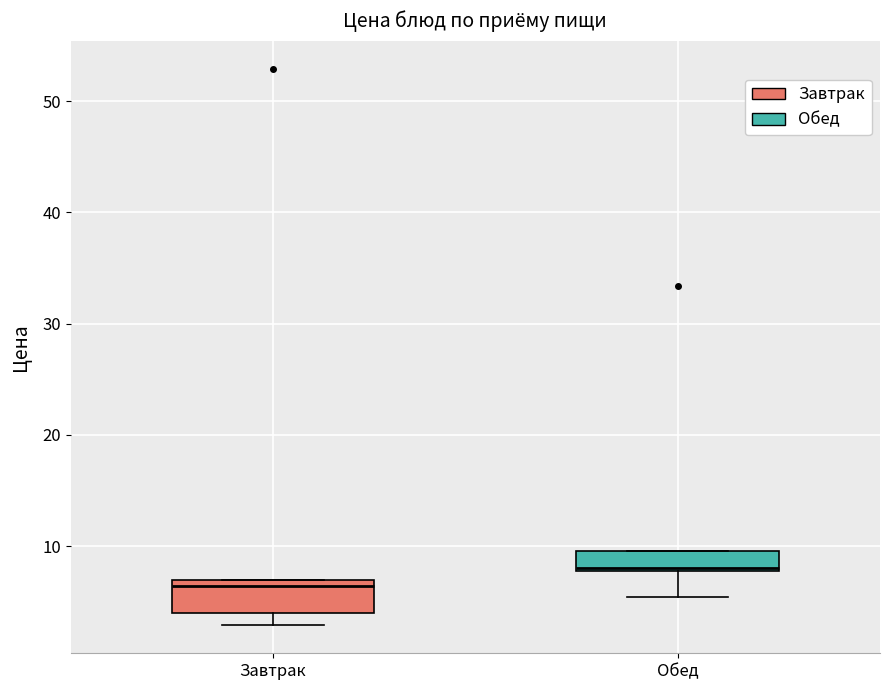

Reading left to right, transcribe this box plot: for each box, give where its median line is, the range the box spans, and where its two whiskers end, as read against the y-axis. The values are not printed on the chart, so give them approximately, as read against the axis.

Завтрак: median 6, box 4 to 7, whiskers 3 to 7
Обед: median 8, box 8 to 10, whiskers 5 to 10